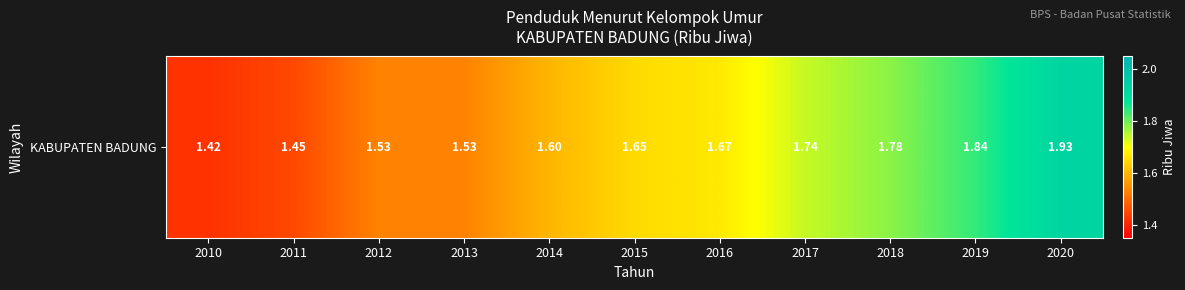

At which category does the chart reach its peak across all series?

2020